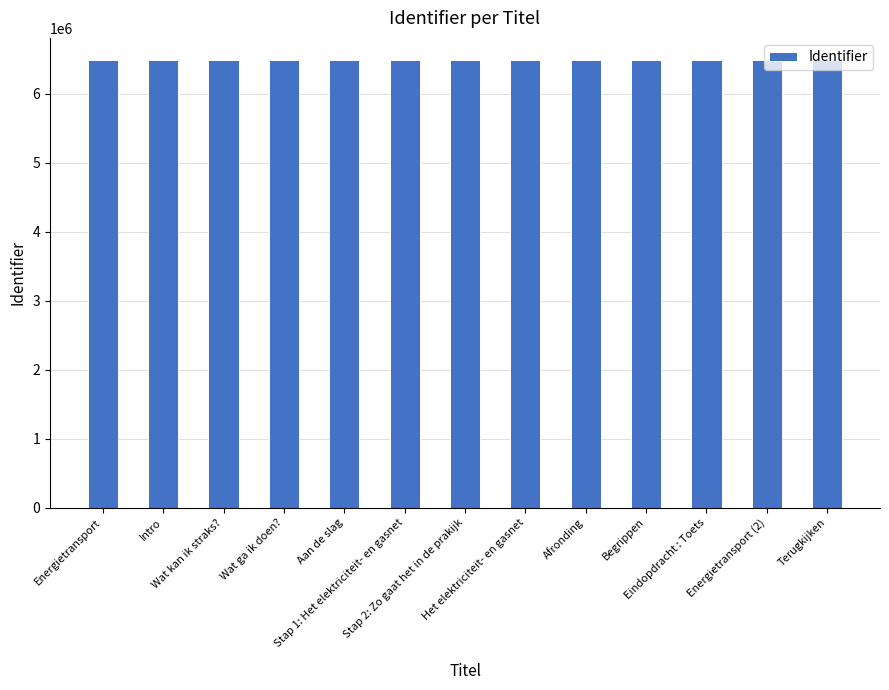

What is the greatest value displayed?

6489237